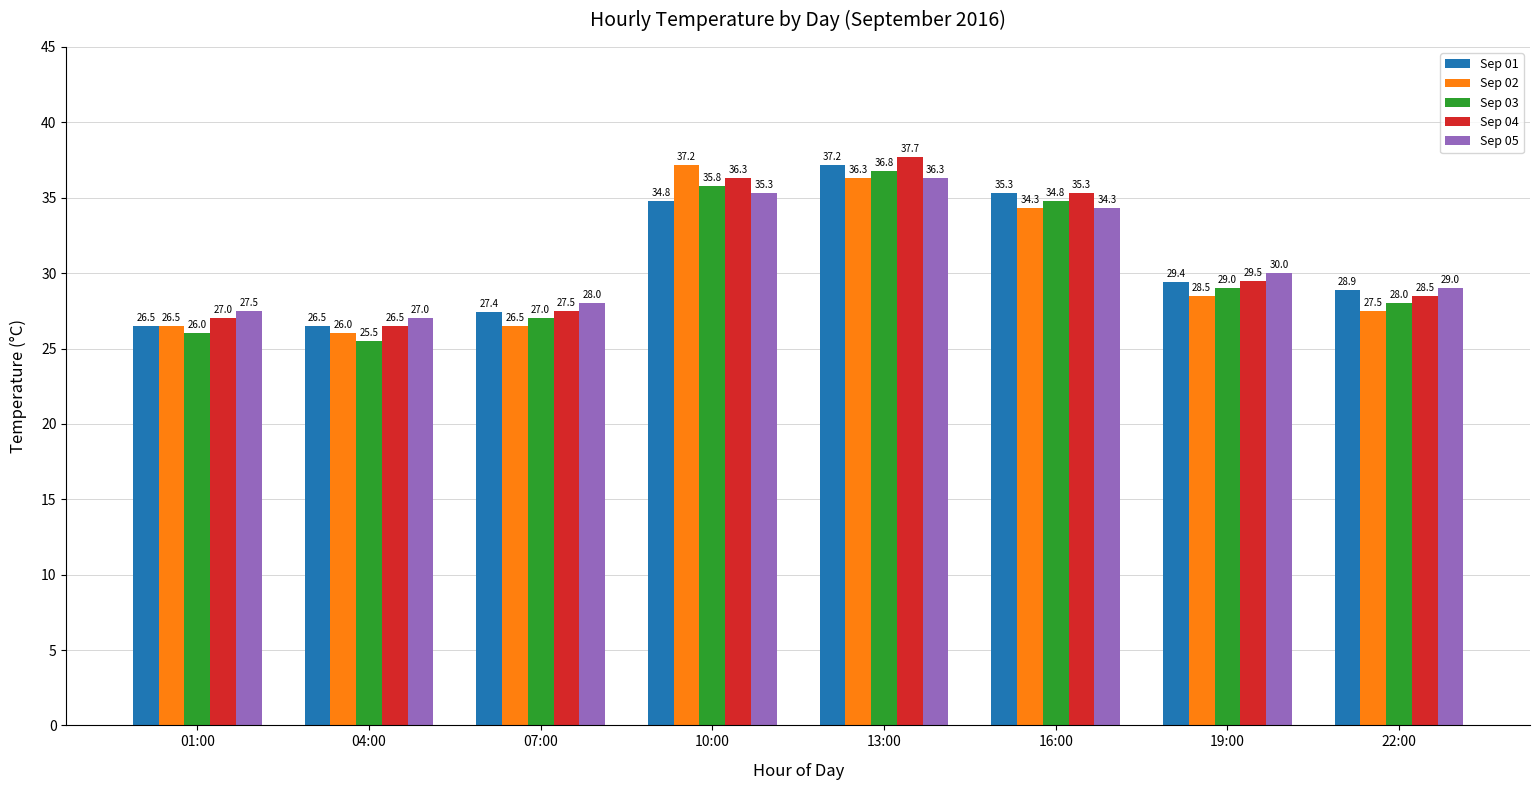

What is the value of the Sep 01 bar at the 5th from the left?

37.2